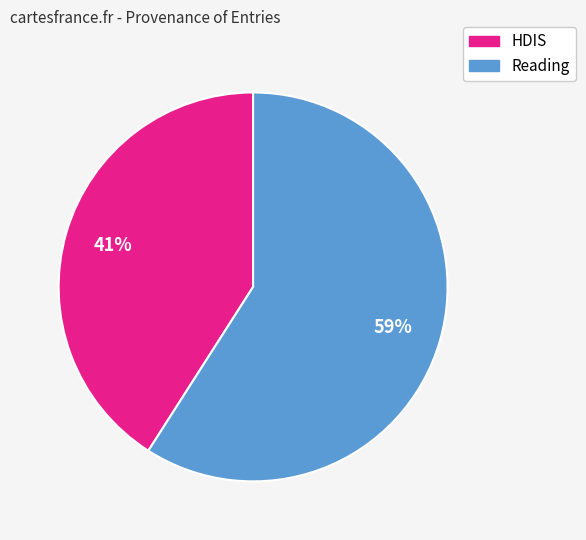

Does any single category account for the majority?

Yes